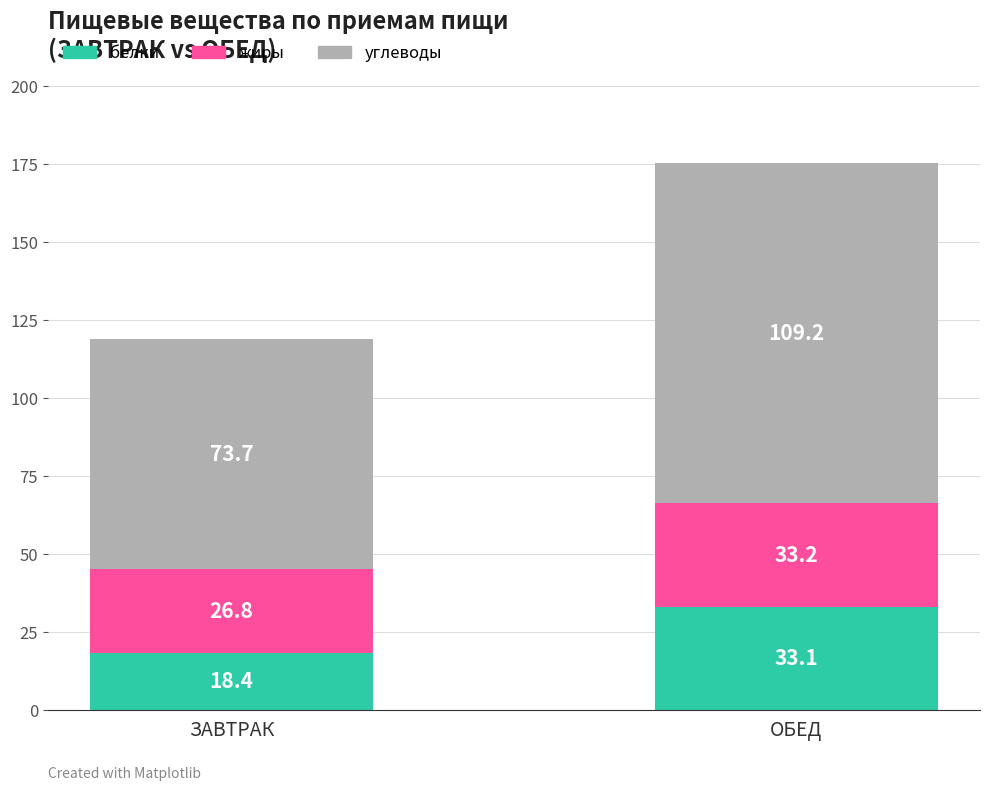

Reading left to right, what are the values for белки?

ЗАВТРАК=18.4	ОБЕД=33.1